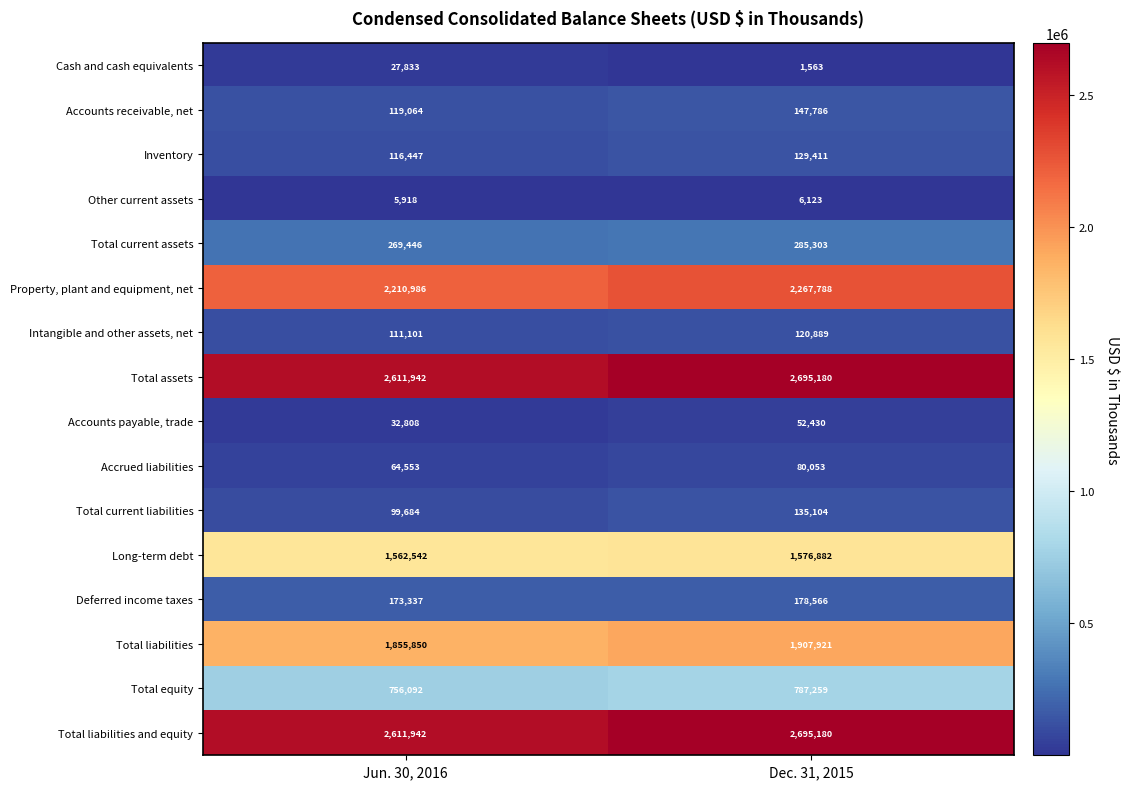

What is the difference between the highest and lowest values at Jun. 30, 2016?

2606024